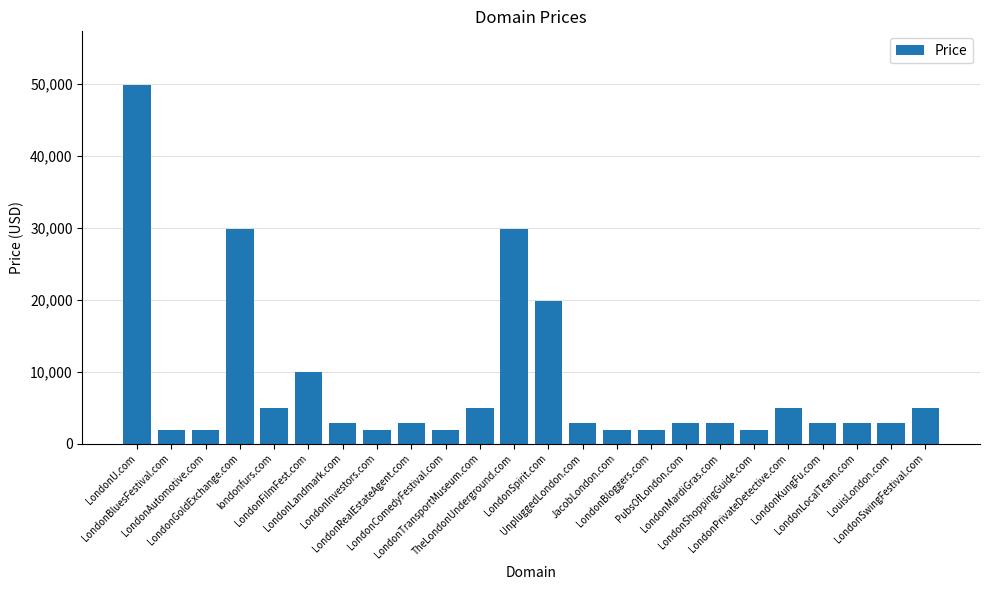

What is the difference between the maximum and minimum values?

48000